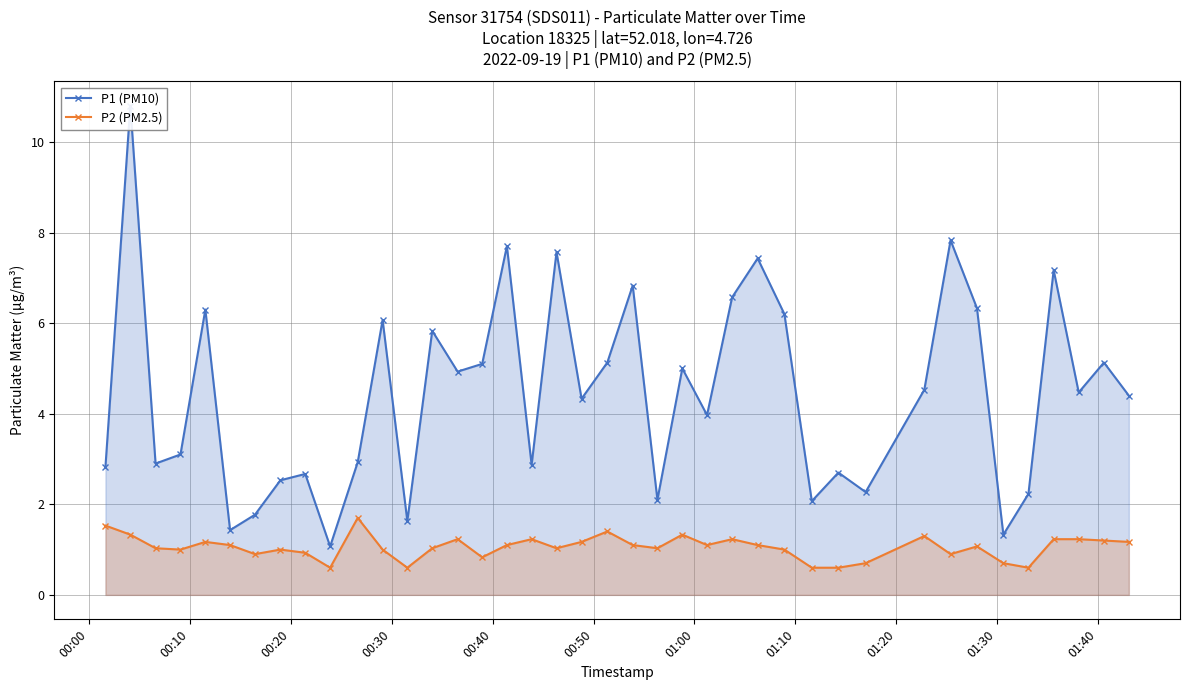

What is the highest value of the P2 (PM2.5) series?

1.7